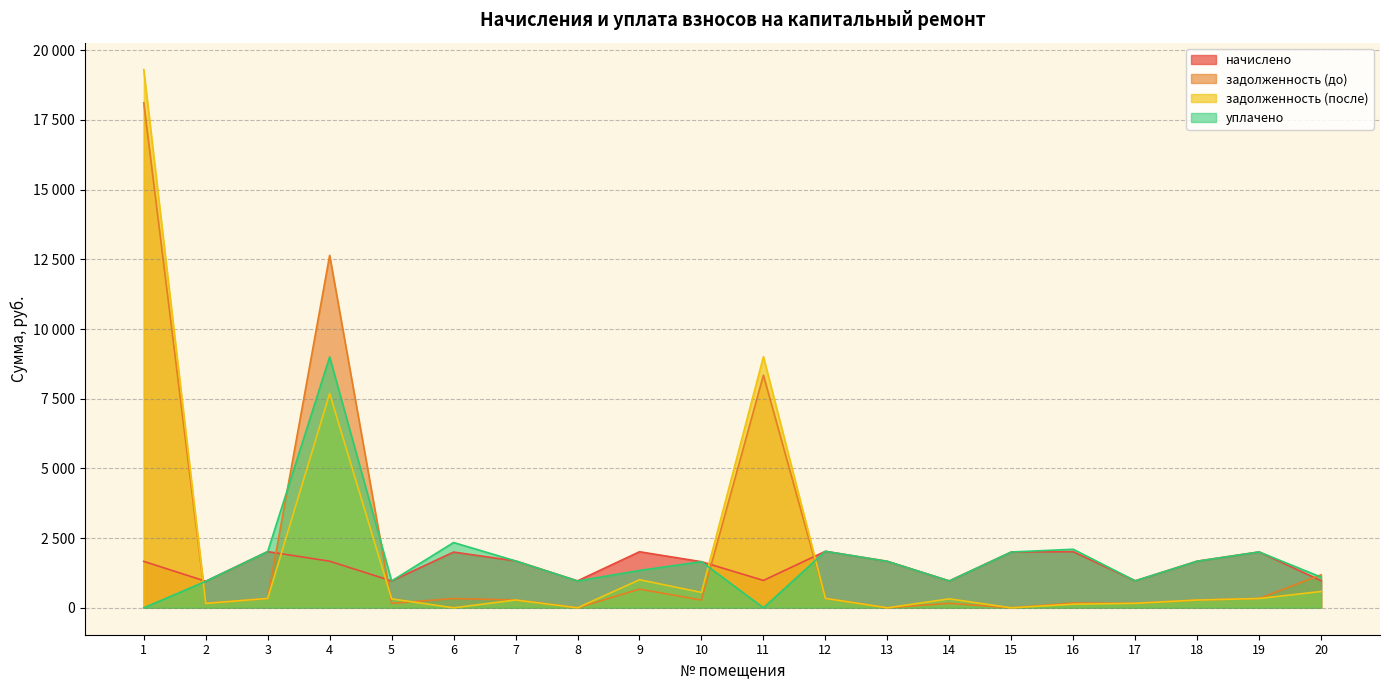

Rank the categories by задолженность (после) value from highest to lowest.

1, 11, 4, 9, 20, 10, 12, 3, 19, 14, 5, 7, 18, 17, 2, 16, 6, 8, 13, 15